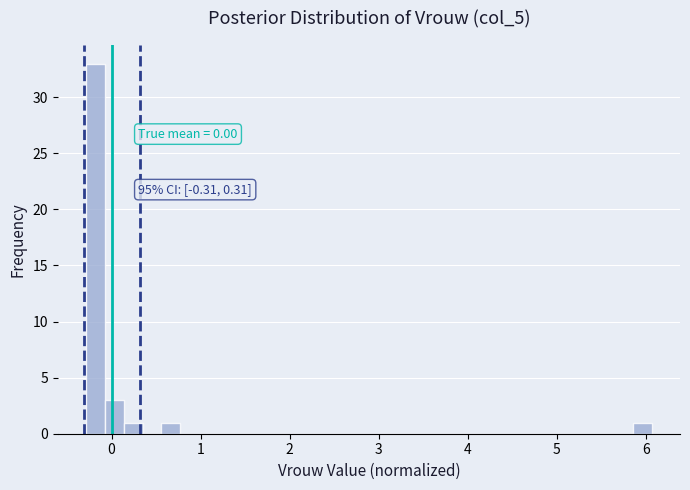

Around what value on the x-axis is the tallest bar? Give the approximate position of its centre, as read against the axis.

-0.2